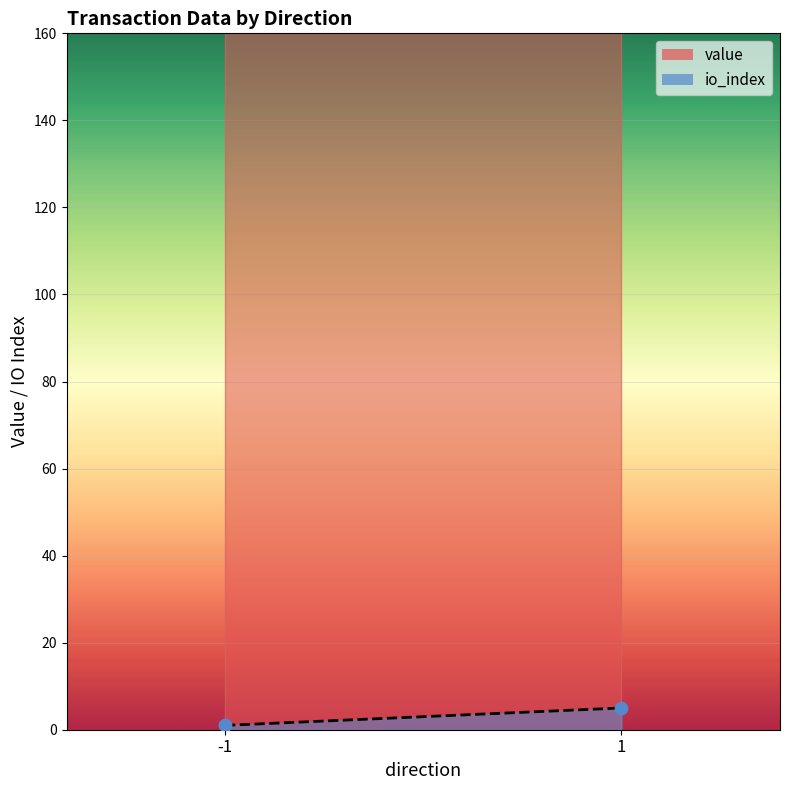

What are all the series names shown in the legend?

value, io_index